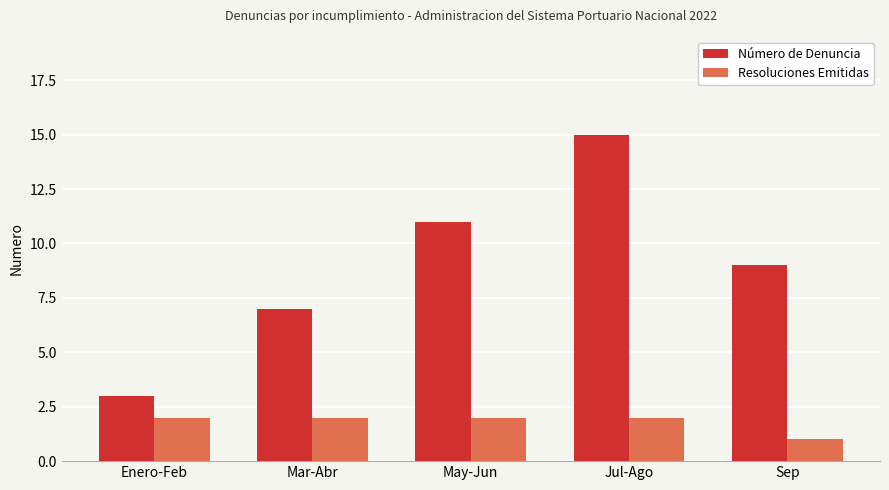

Which series has the largest total across all categories?

Número de Denuncia